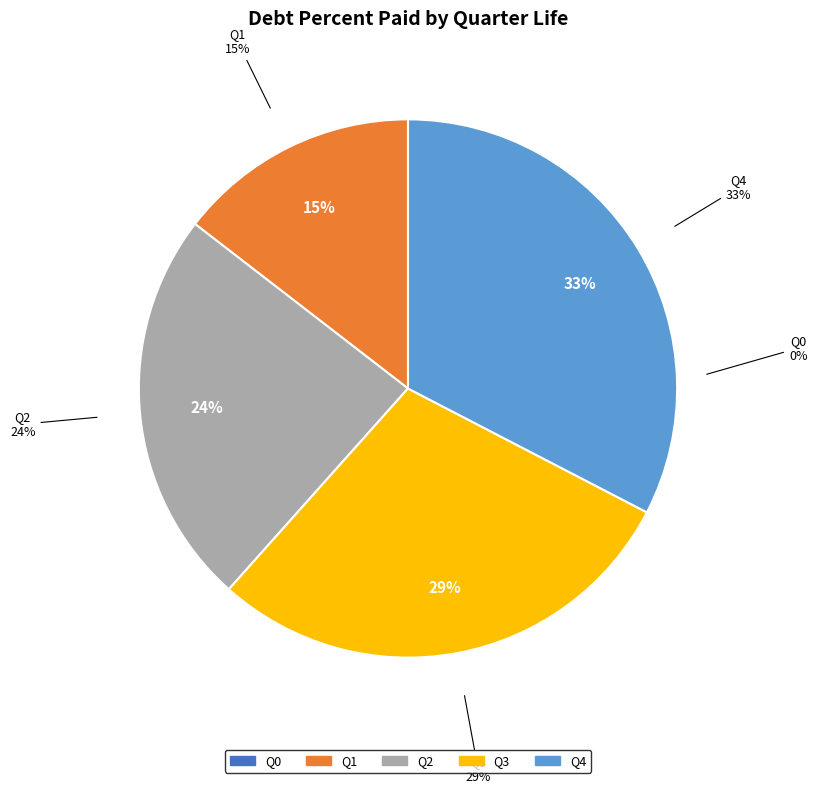

What is the smallest slice in the pie chart?

Q0